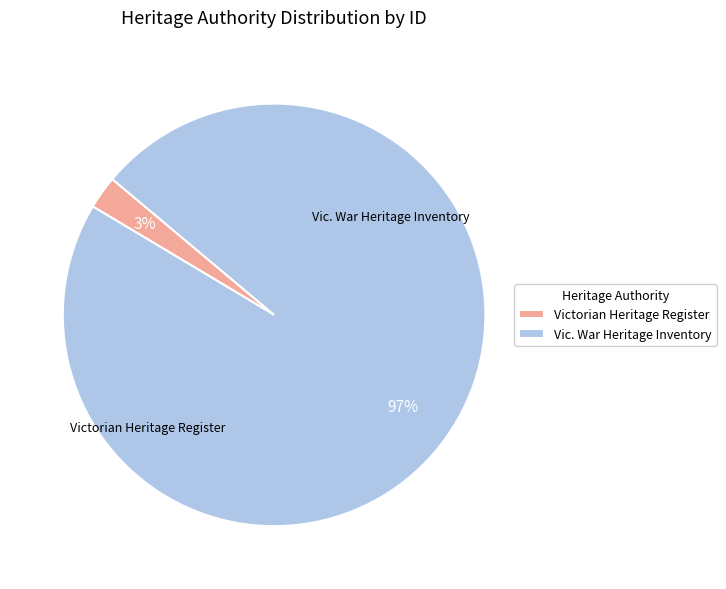

The Victorian Heritage Register slice represents 3% of the pie. True or false?

True